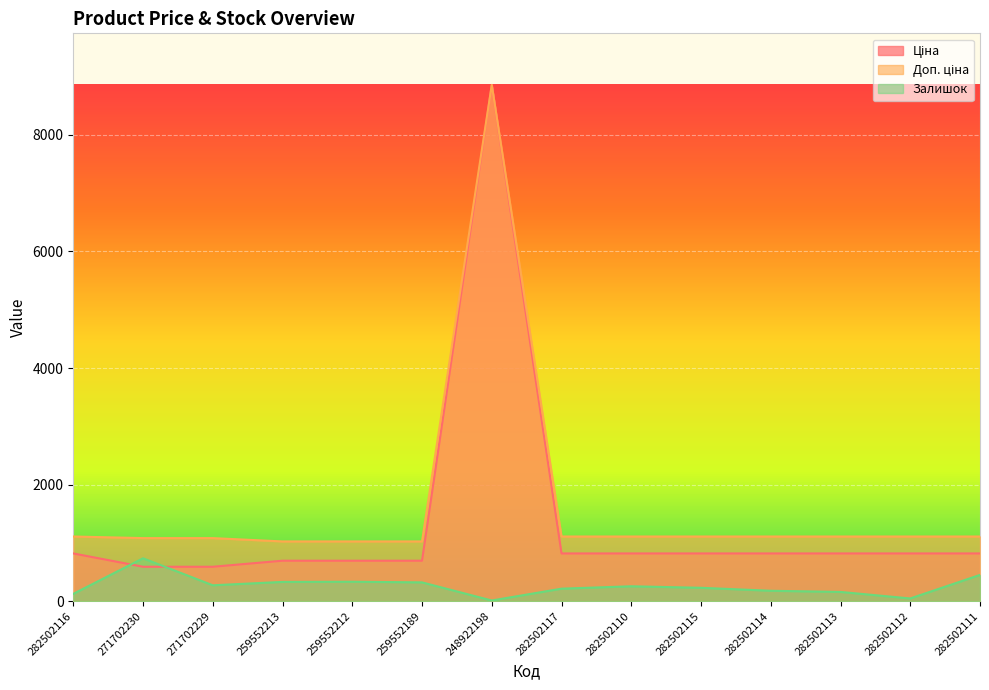

What is the label of the 11th point from the left?

282502114